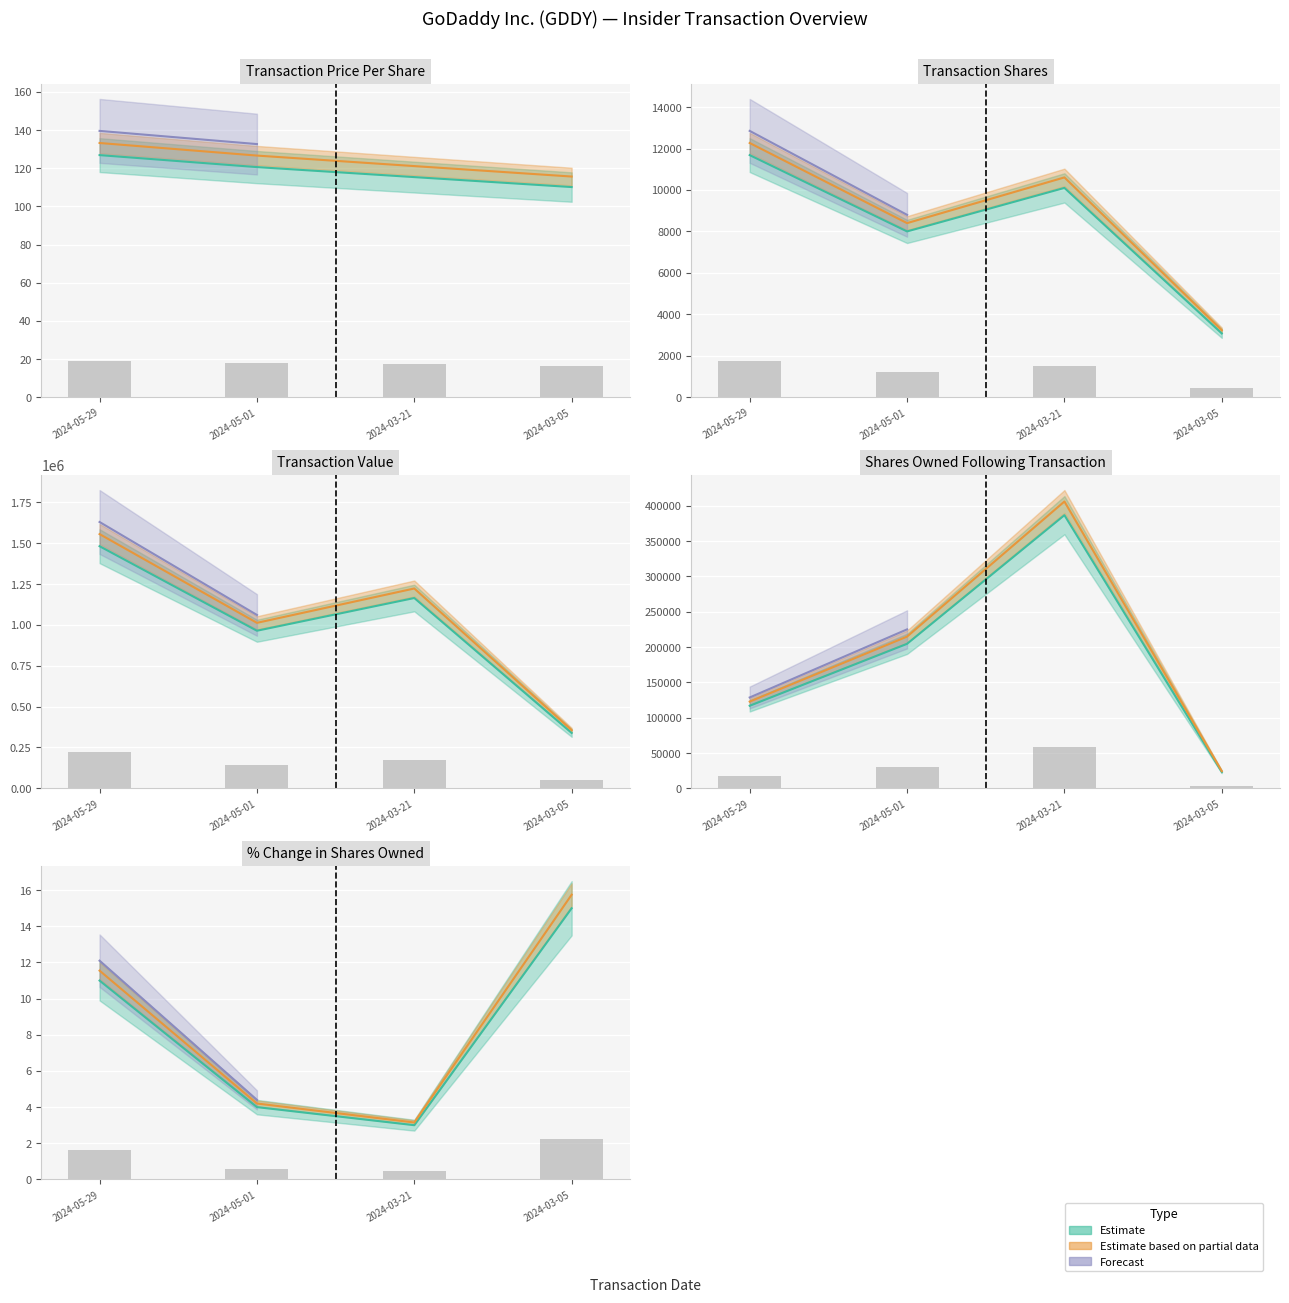

How many bars are there in total?

20